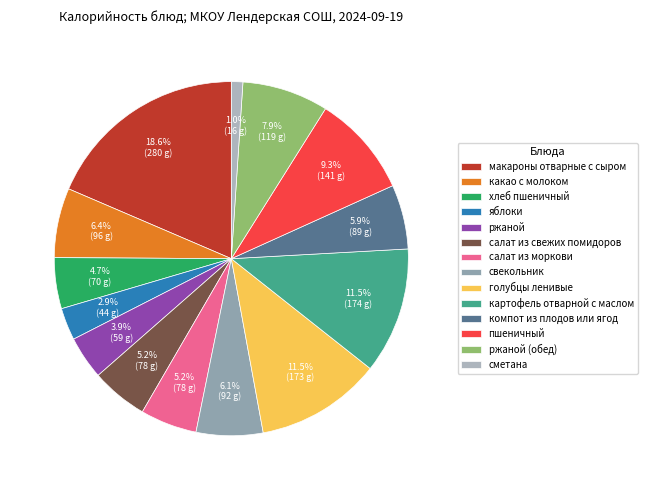

What percentage is the какао с молоком slice, to the nearest percent?

6%